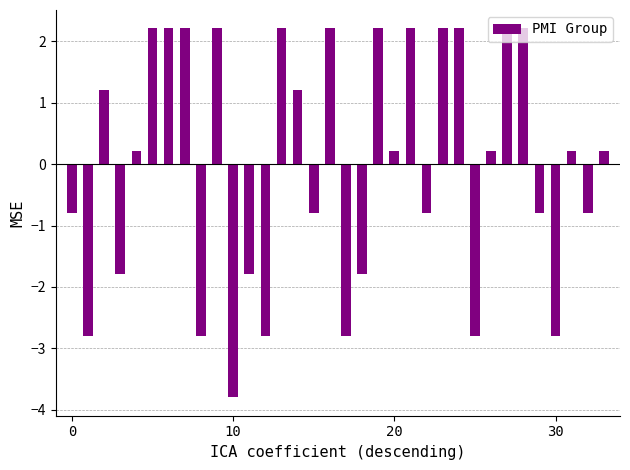

What is the smallest value displayed?

-3.8